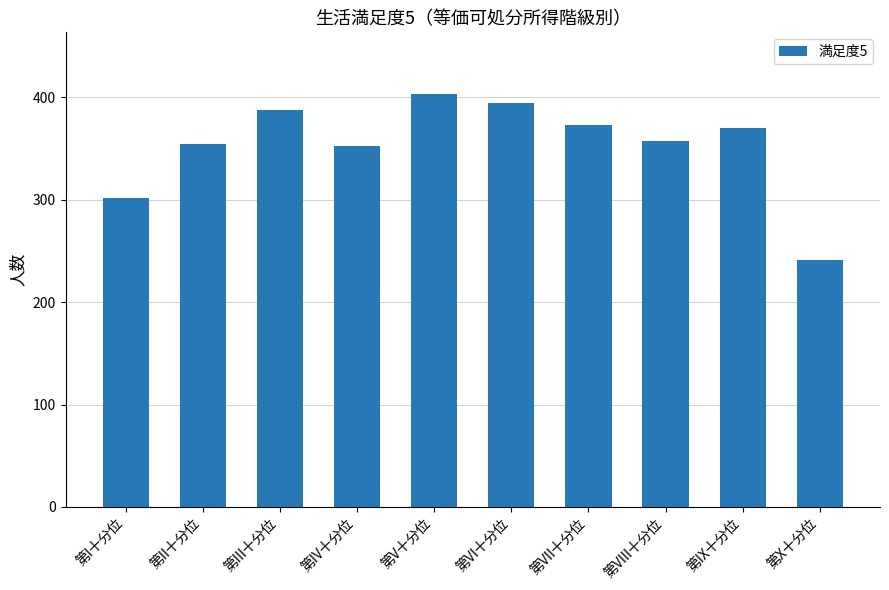

How many bars are there in total?

10